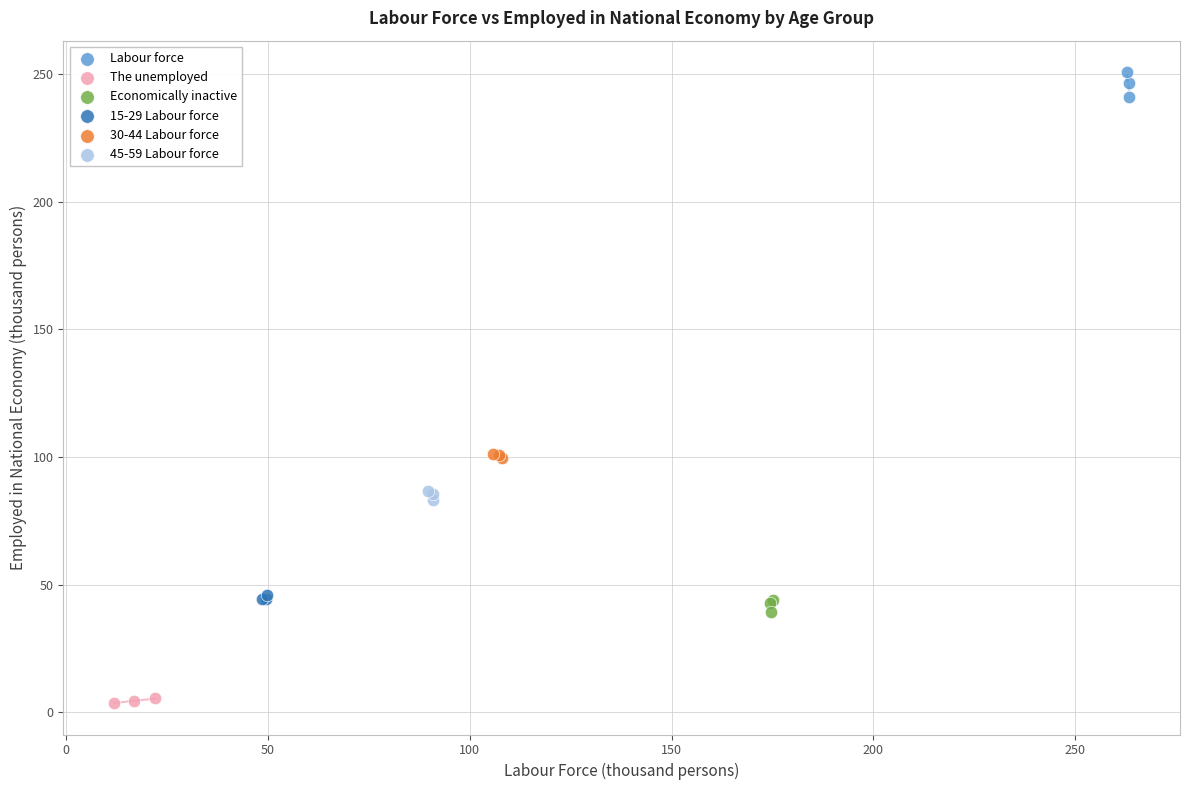

Which series has the widest spread of Y values?

Labour force